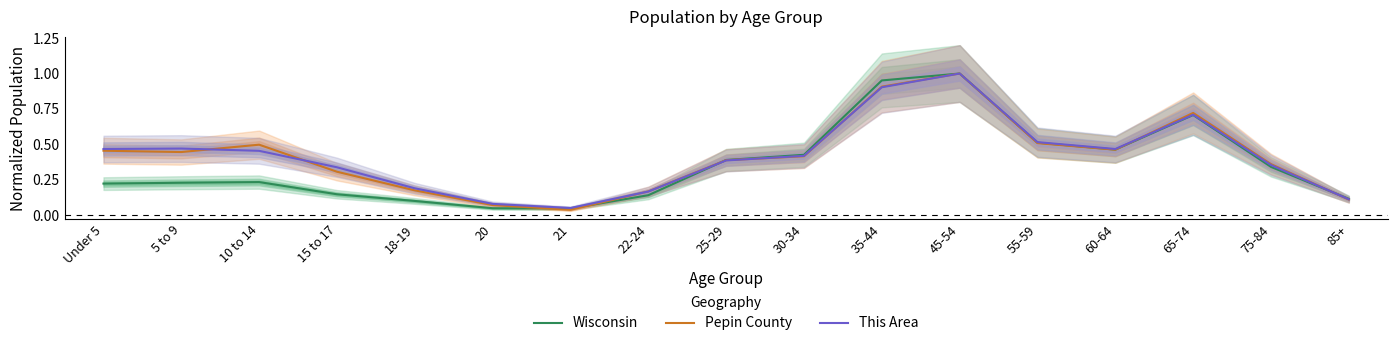

True or false: Wisconsin has a value of 0.3 at 30-34.

False